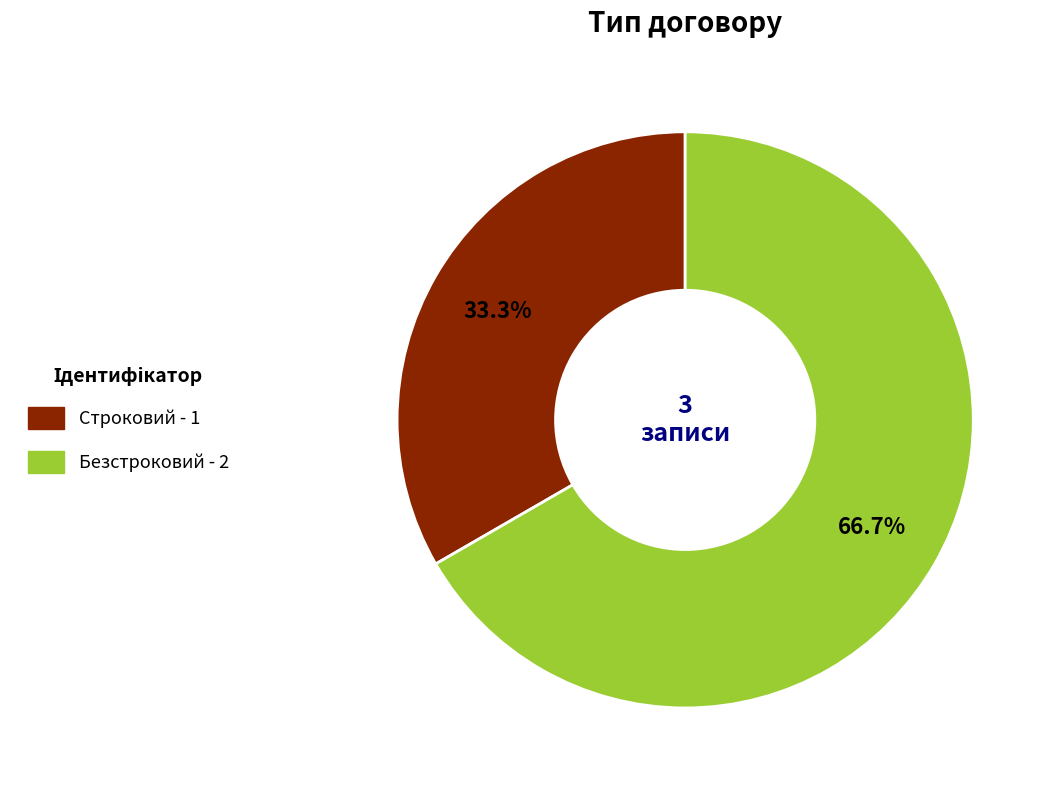

Approximately how many times larger is the value at Безстроковий compared to Строковий?

2.0